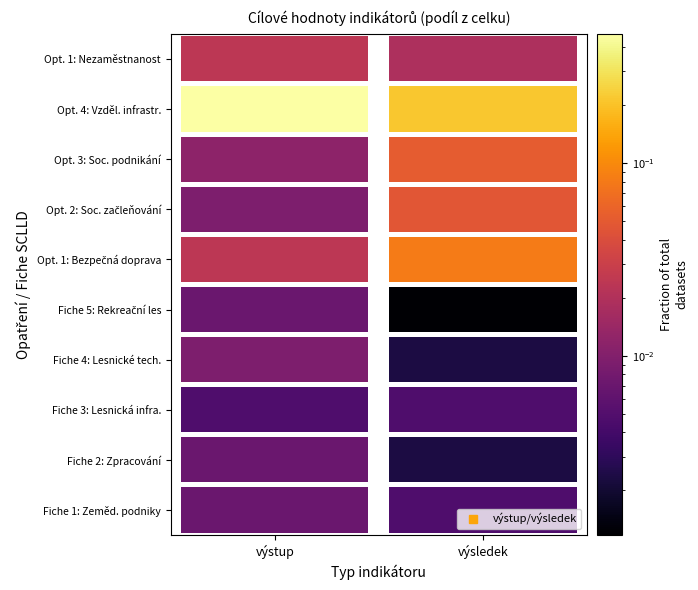

What is the spread (max minus min) of values at výsledek?

0.2